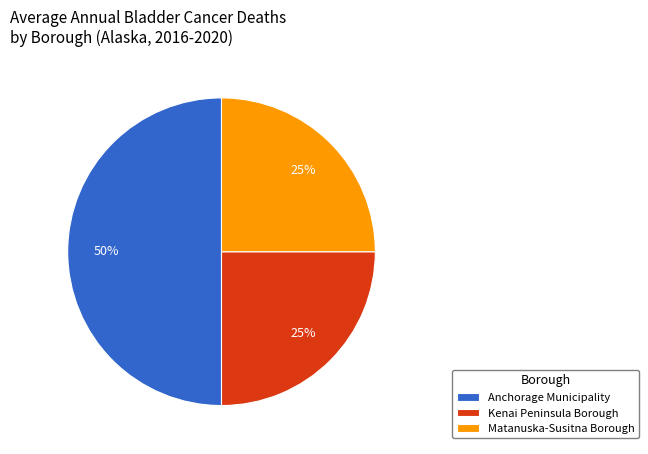

Between Matanuska-Susitna Borough and Anchorage Municipality, which is larger?

Anchorage Municipality